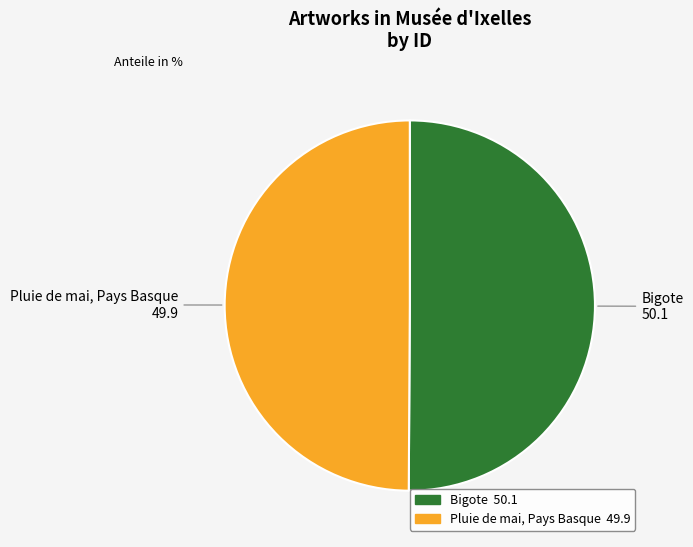

True or false: Pluie de mai, Pays Basque accounts for 50% of the total.

True